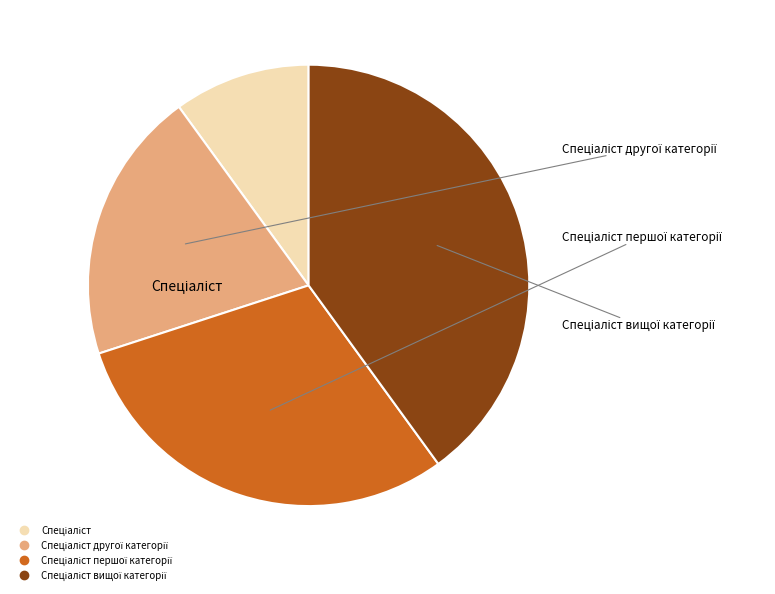

Is there any slice that represents more than half of the pie?

No